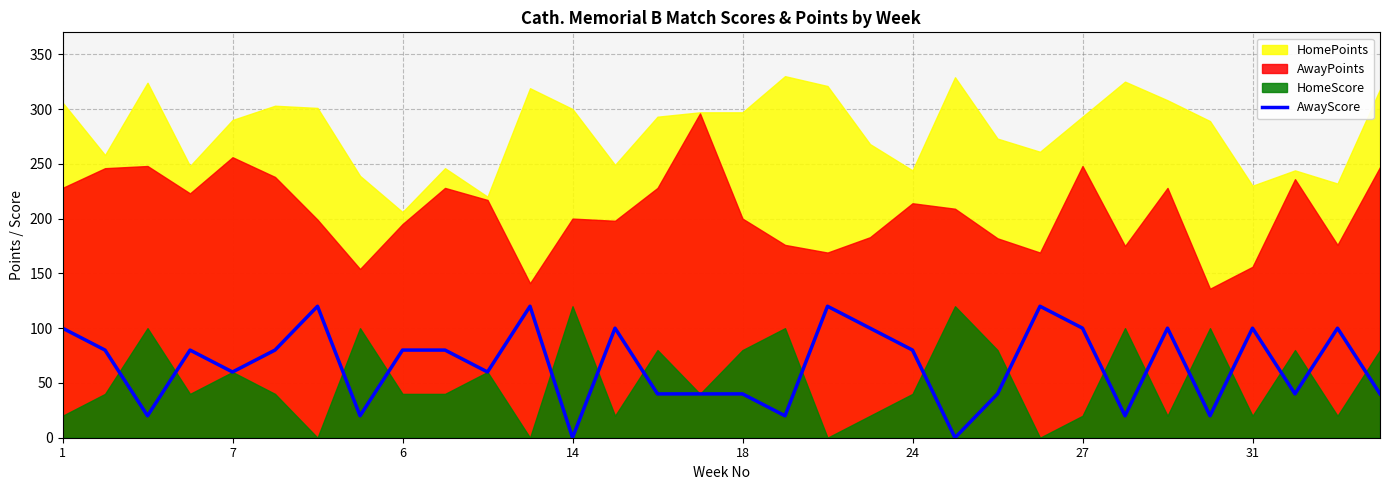

The value of AwayScore at 1 is 64. True or false?

False